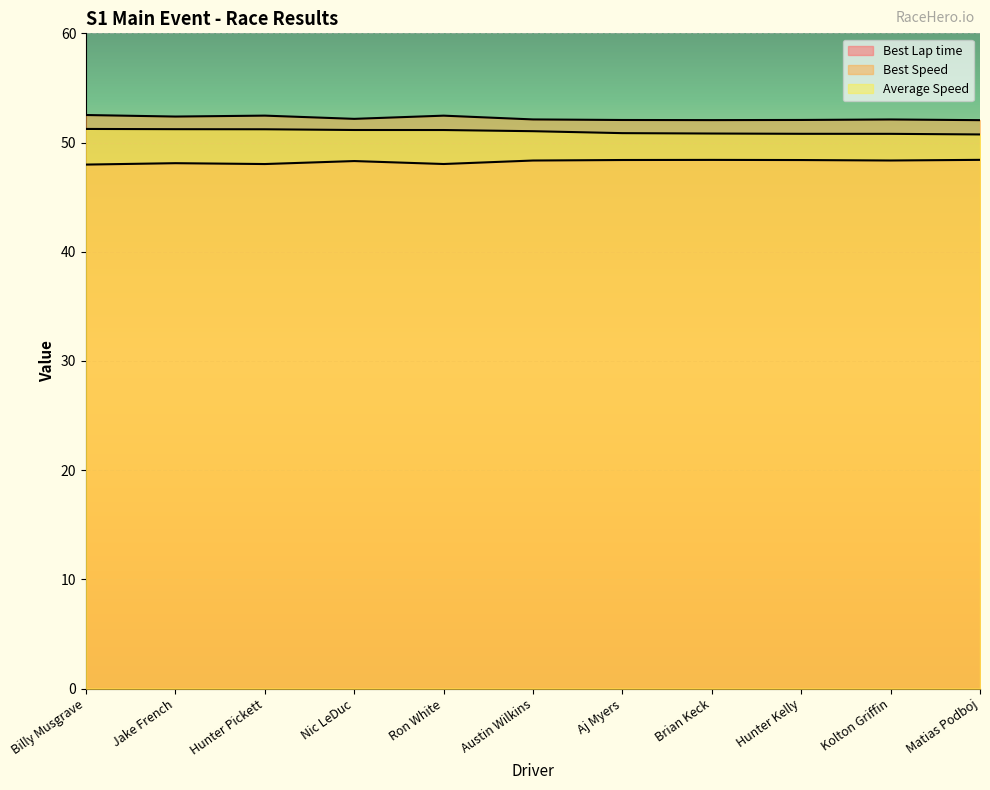

At which category is the sum across all series the highest?

Billy Musgrave